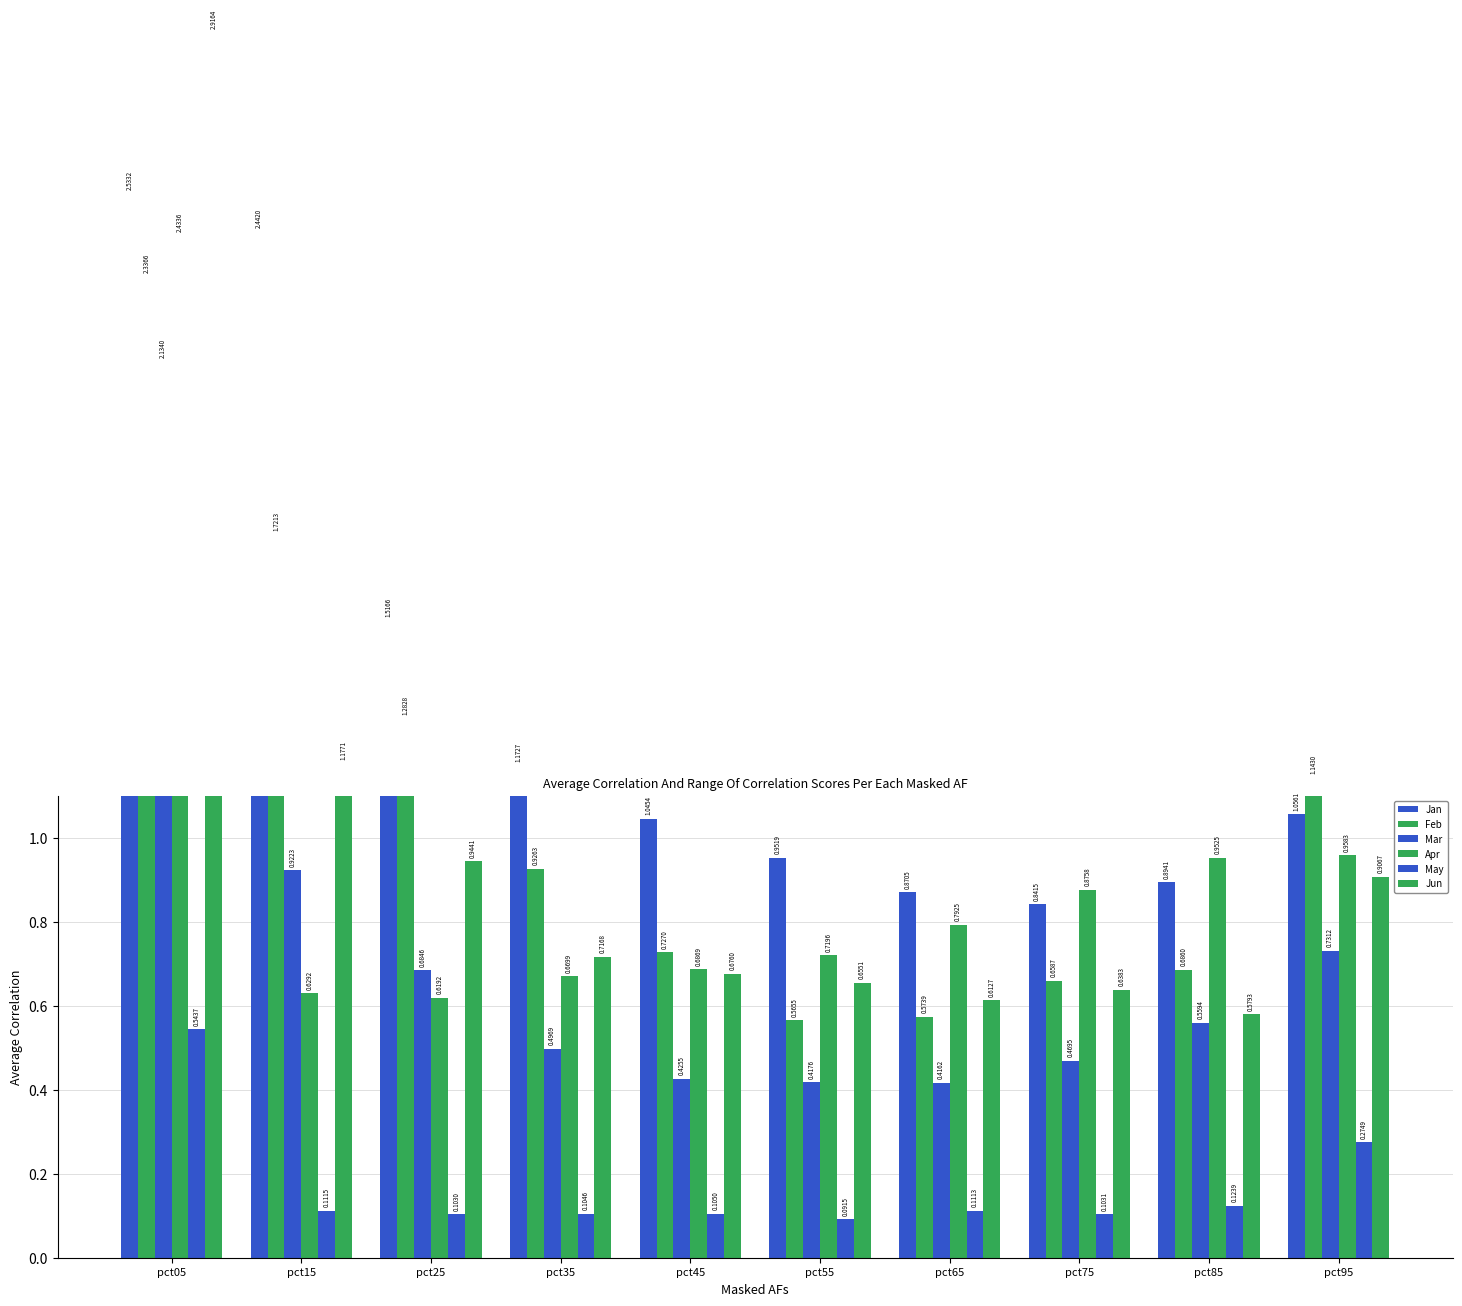

Between pct75 and pct65, which is larger?

pct65